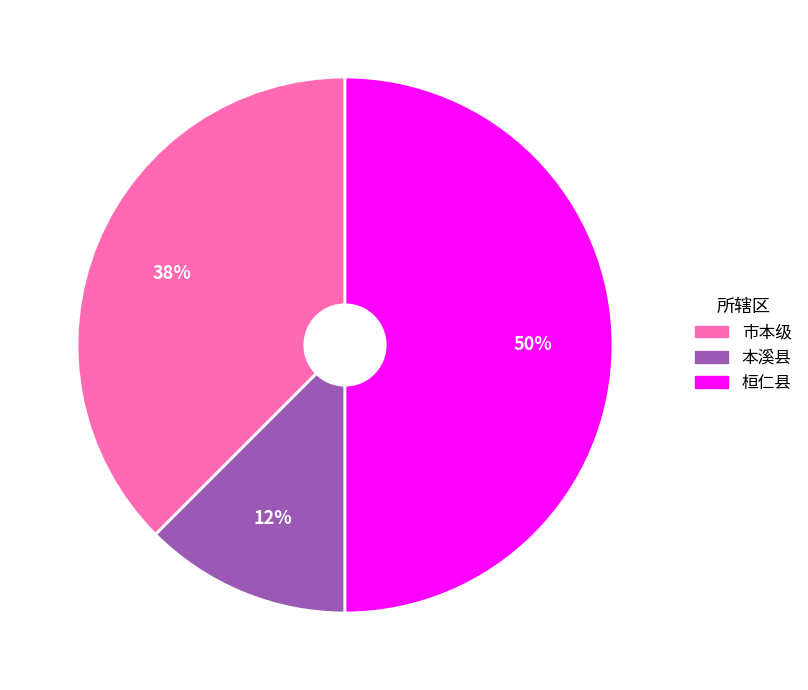

The 桓仁县 slice represents 60% of the pie. True or false?

False